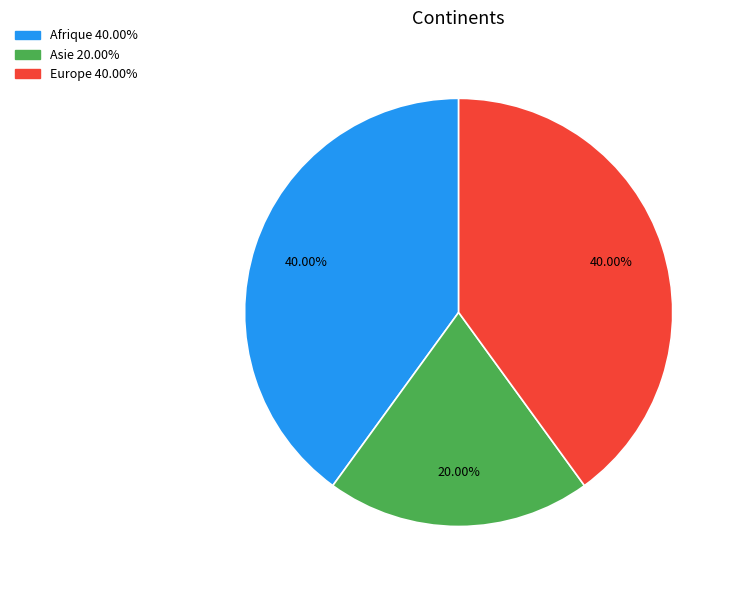

The Asie slice represents 34% of the pie. True or false?

False